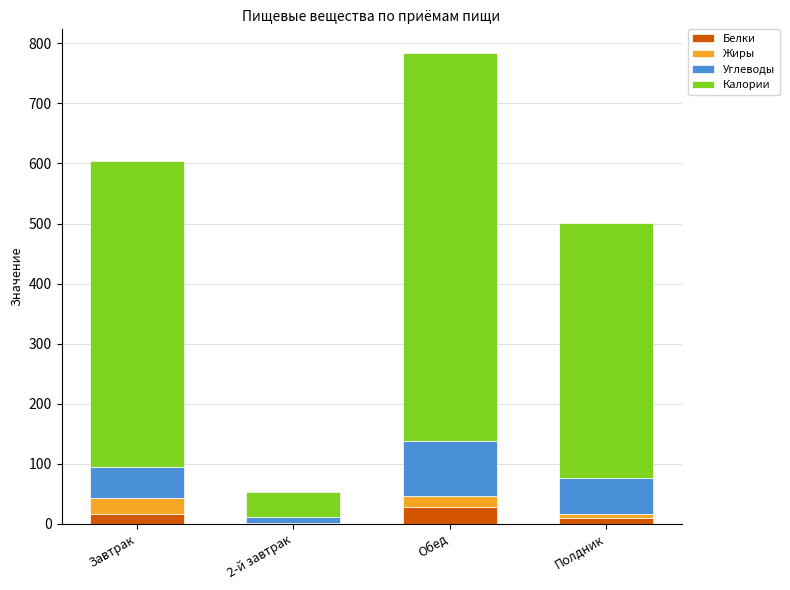

At which category is the sum across all series the highest?

Обед